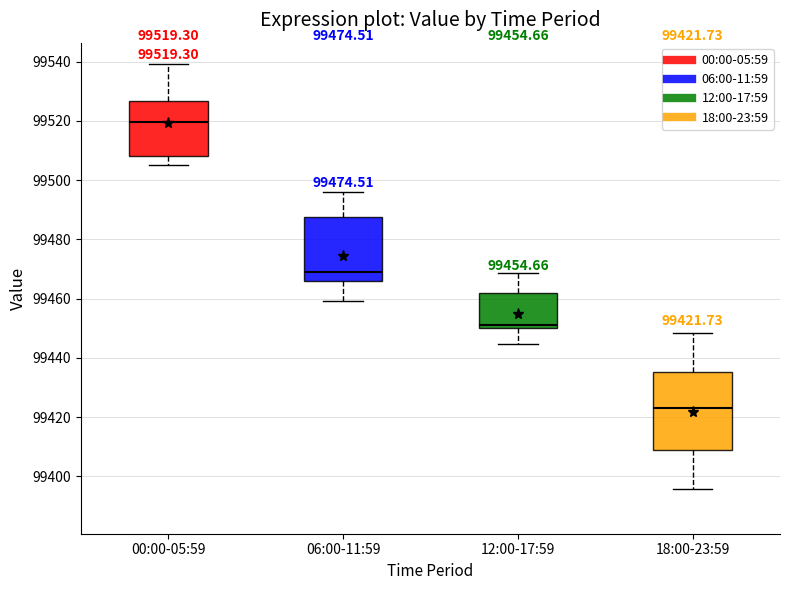

Comparing the boxes themselves (not the whiskers), which one is the tallest?

18:00-23:59